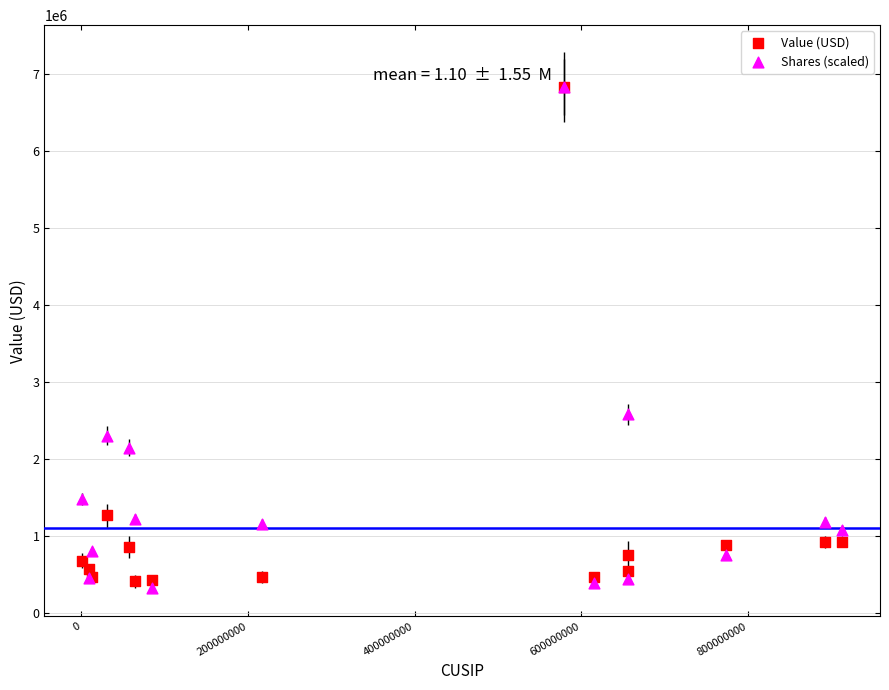

Across all series, what Y value is closest to 3575886?

2579651.3